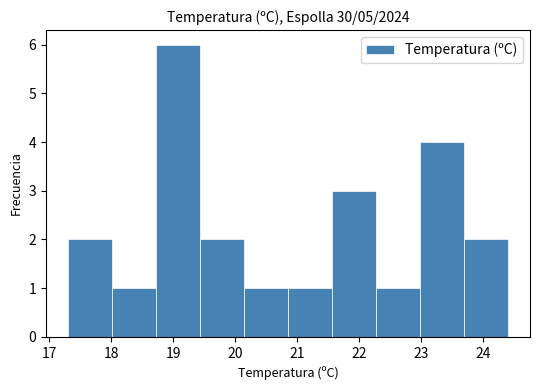

Over which range of the x-axis is the bar tallest?

18.72 to 19.43